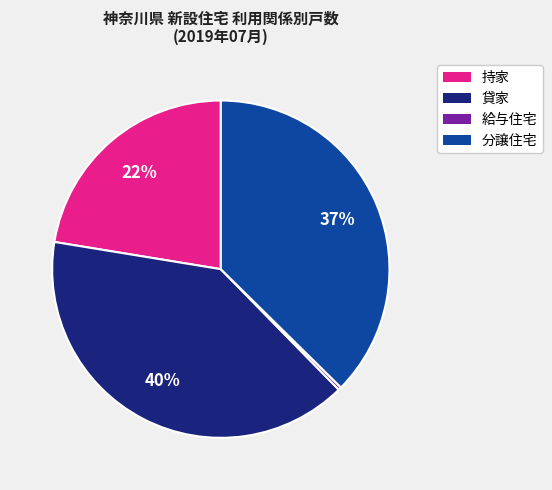

To the nearest percent, what portion does 分譲住宅 represent?

37%